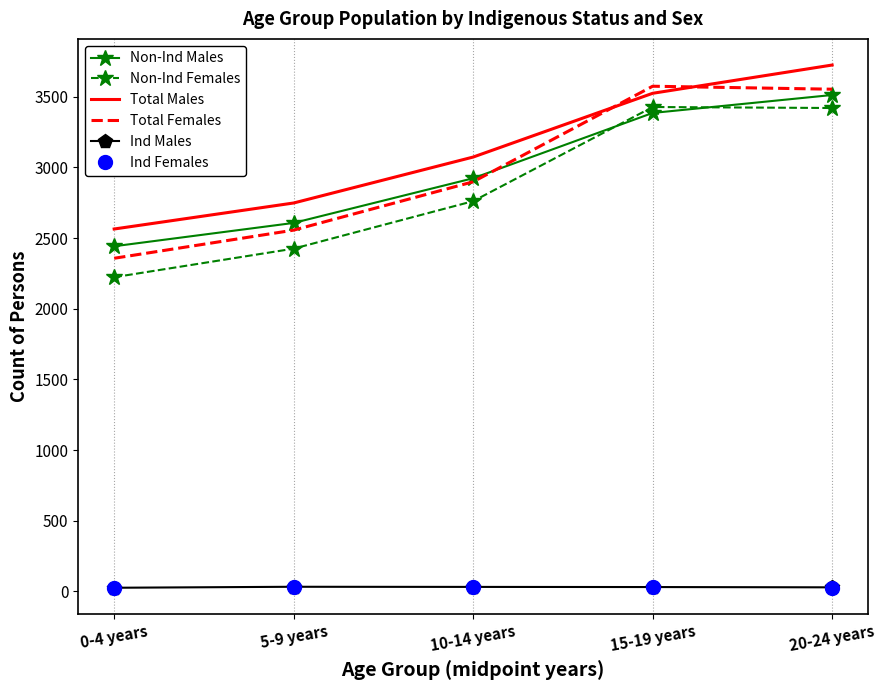

Is the value of Total Males at 5-9 years greater than the value of Ind Males at 20-24 years?

Yes